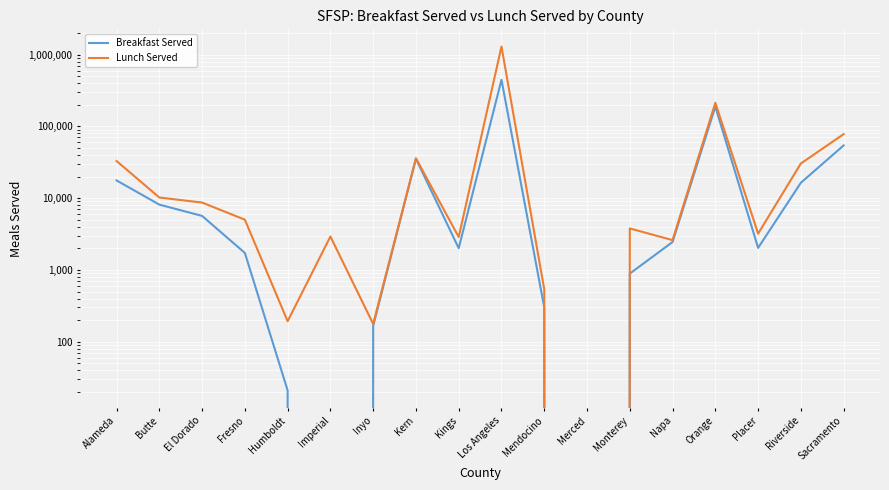

Which series changed the most between Humboldt and Monterey?

Lunch Served